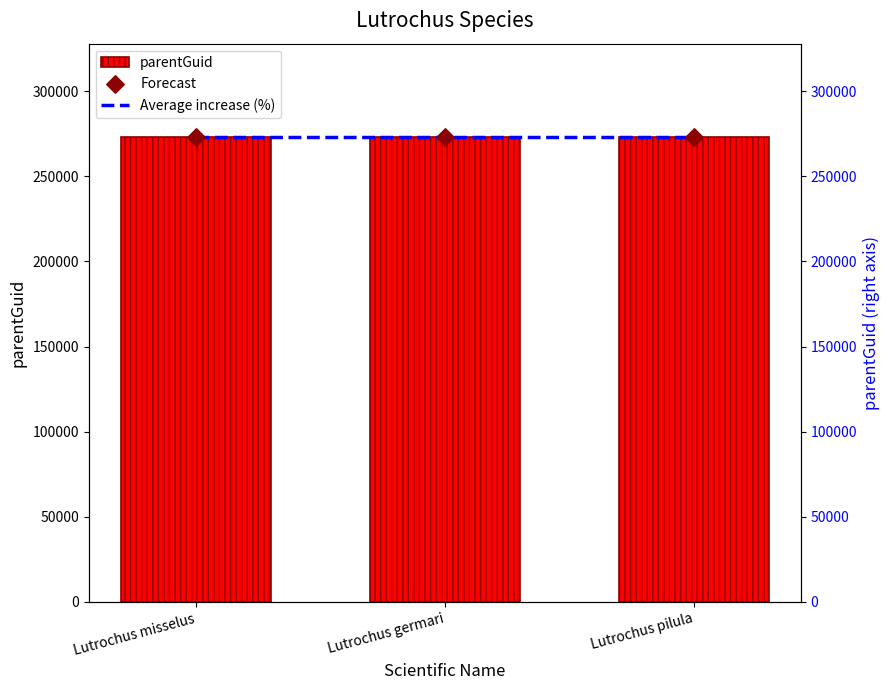

Is the value of Forecast at Lutrochus pilula greater than the value of parentGuid at Lutrochus misselus?

Yes